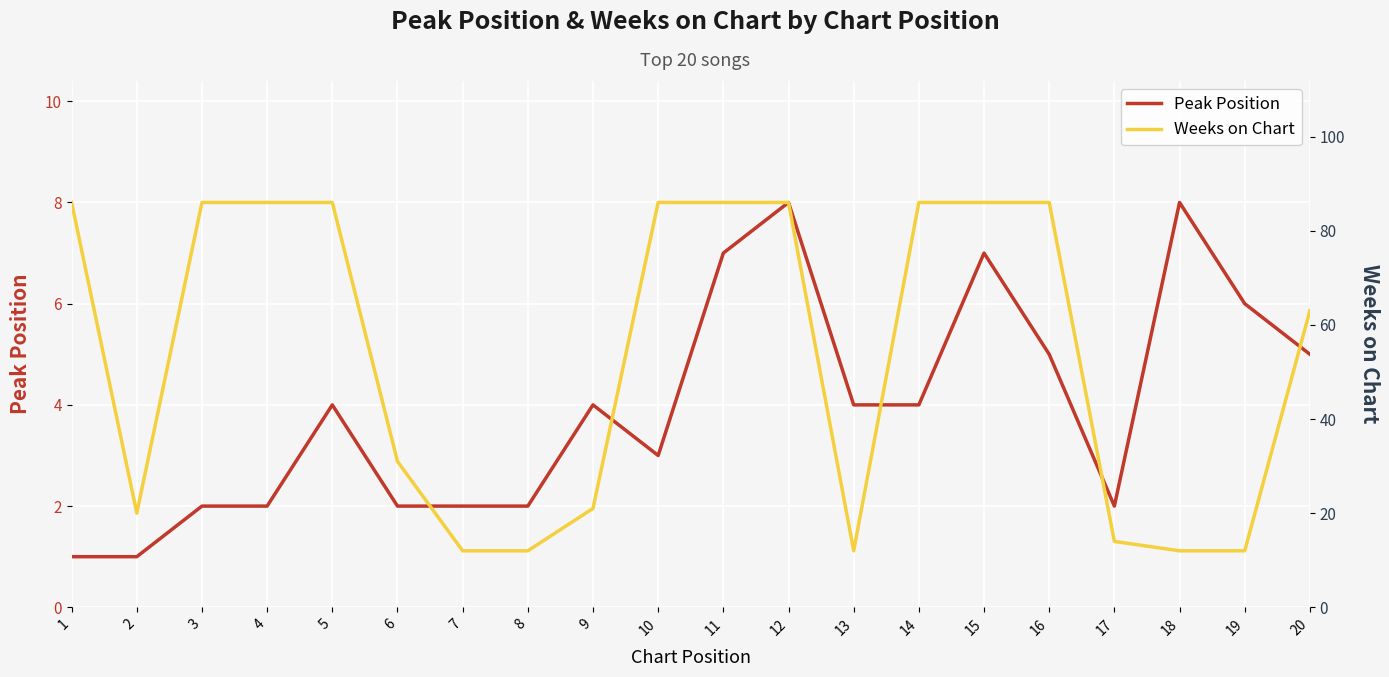

Is the value of Peak Position at 16 greater than the value of Weeks on Chart at 19?

No